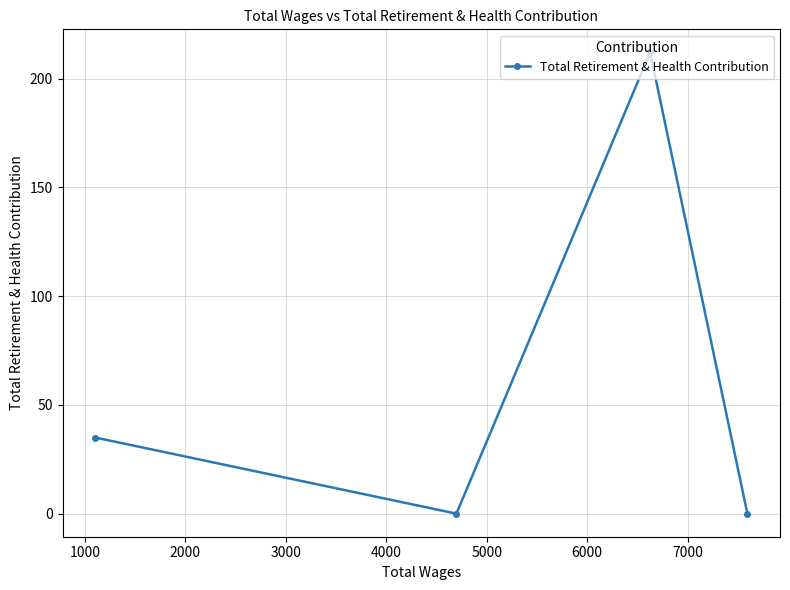

What is the maximum value shown in the chart?

212